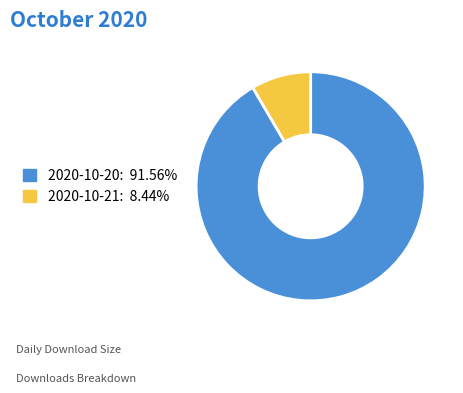

What is the smallest slice in the pie chart?

2020-10-21